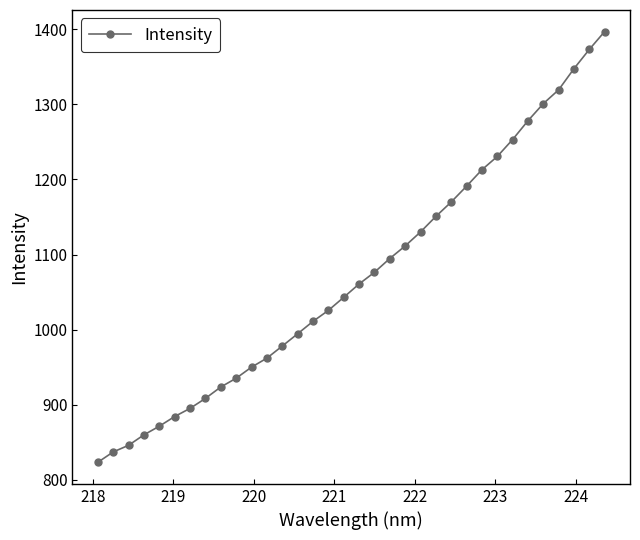

What is the maximum value shown in the chart?

1397.0